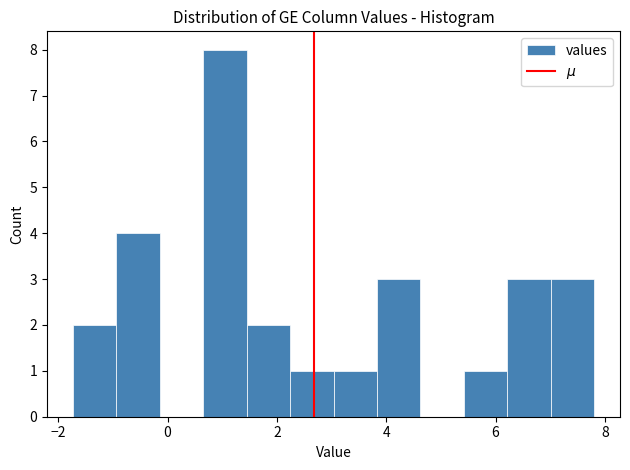

Read against the x-axis, roughly where is the centre of the tallest bar?

1.0